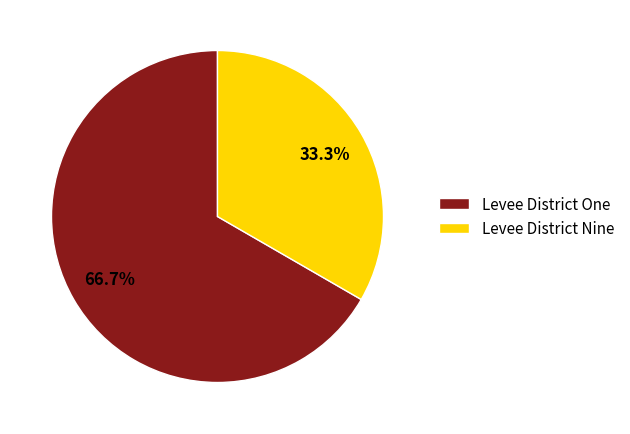

True or false: Levee District One accounts for 67% of the total.

True